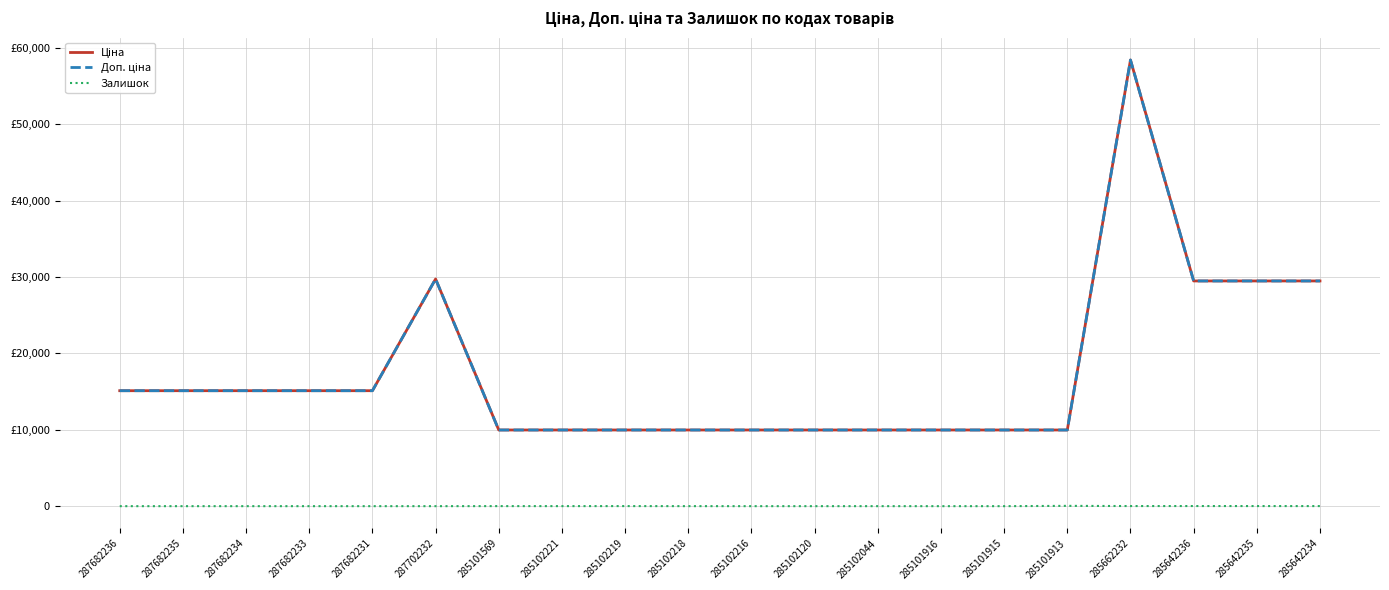

Rank the series by their maximum value, from highest to lowest.

Ціна, Доп. ціна, Залишок